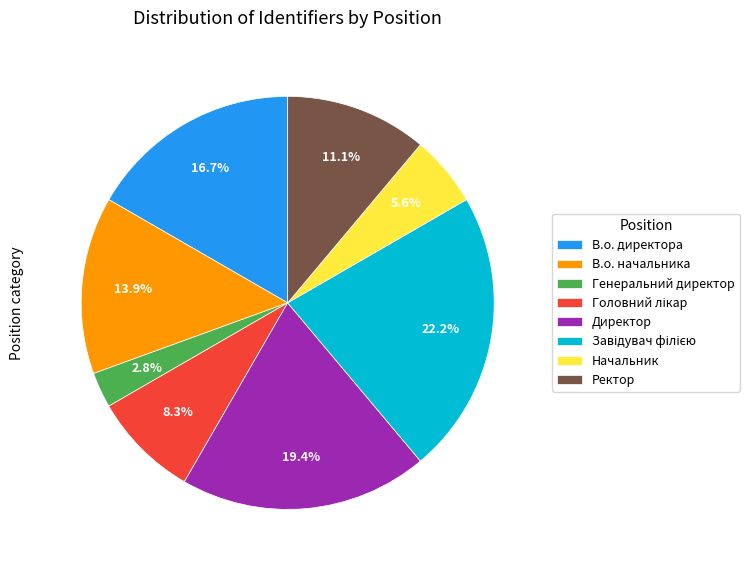

Does В.о. начальника account for over 50% of the chart?

No